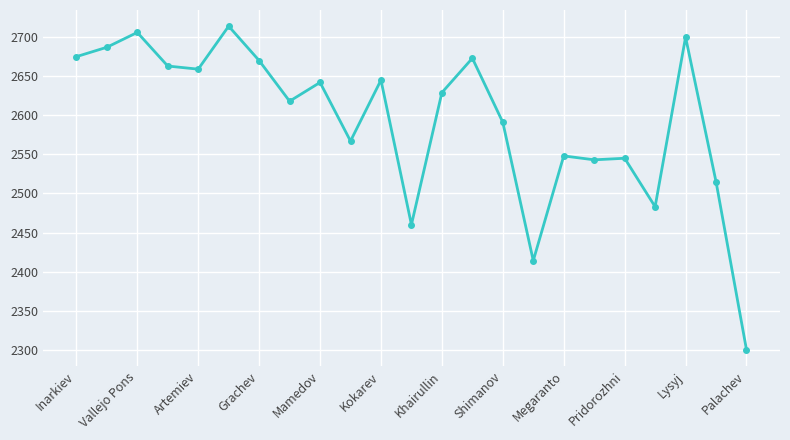

True or false: the data has more than 2 interior local peaks.

True